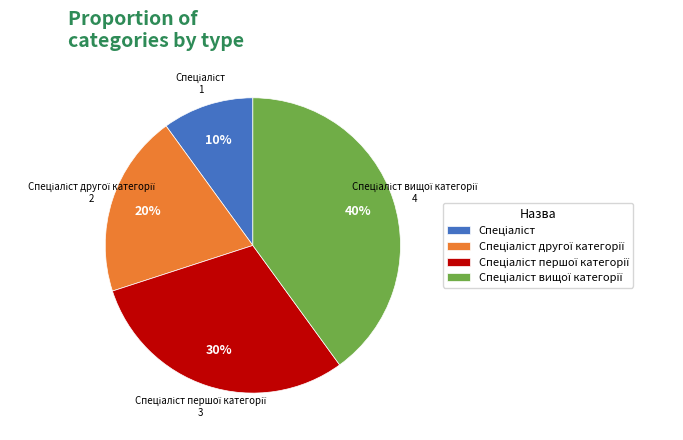

Does any single category account for the majority?

No